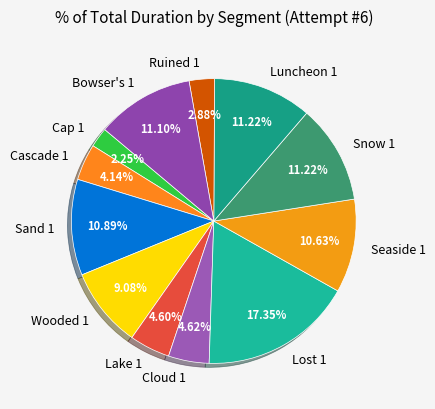

To the nearest percent, what is the average slice percentage?

8%